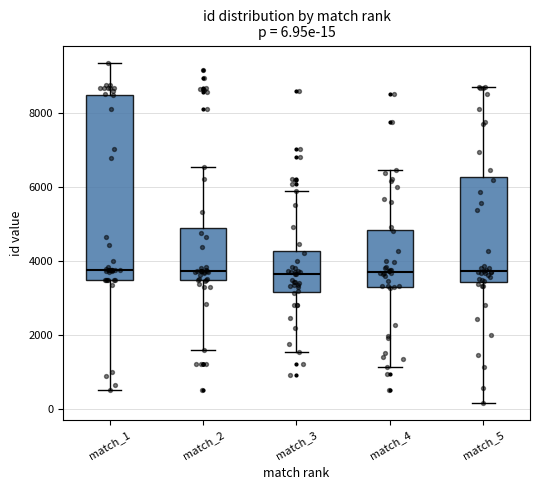

Comparing the boxes themselves (not the whiskers), which one is the tallest?

match_1